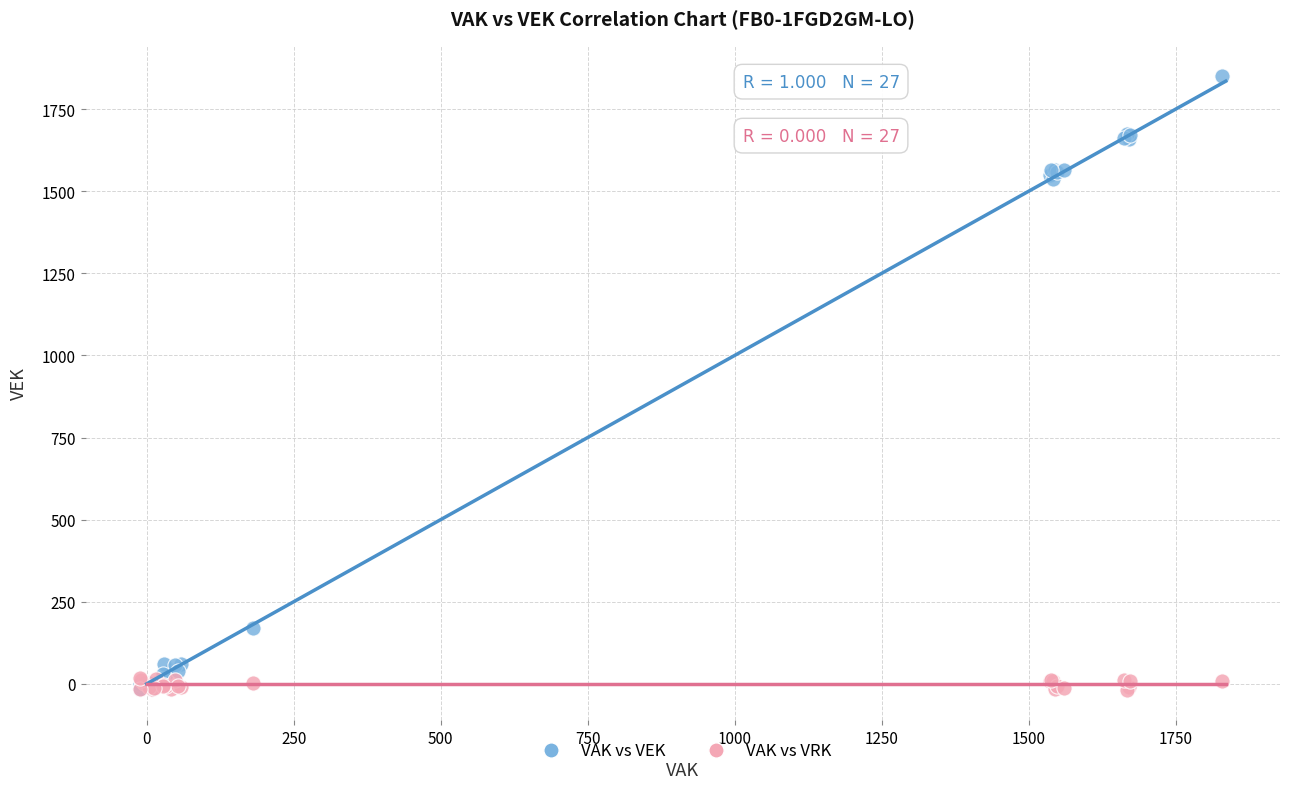

What are all the series names shown in the legend?

VAK vs VEK, VAK vs VRK